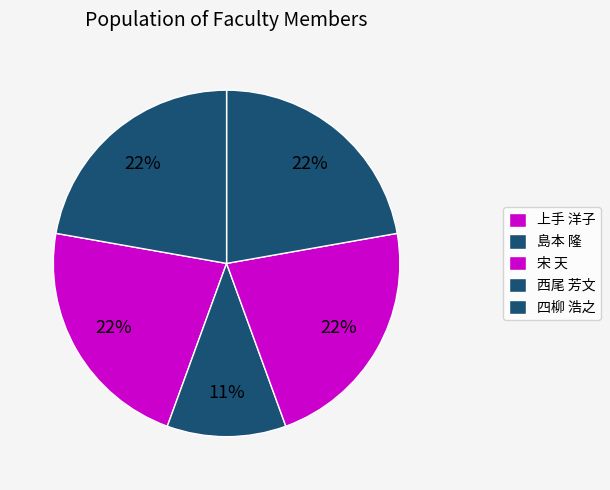

Count the number of slices in the pie.

5